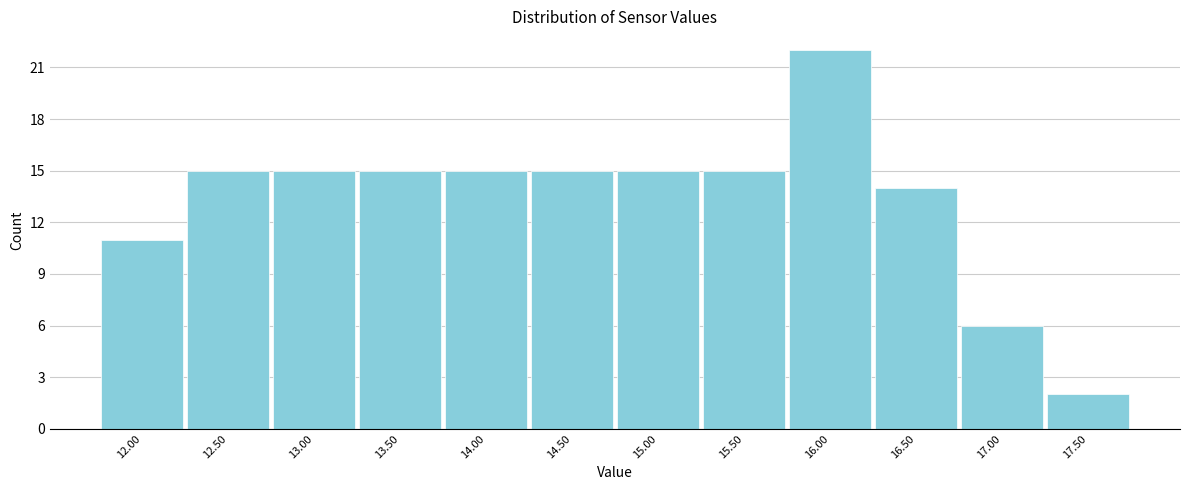

Reading left to right, list every bar in this chart as the range it spans on the x-axis followed by its height. The values are not printed on the chart, so give them approximately, as read against the axis.

11.75 to 12.25: 11
12.25 to 12.75: 15
12.75 to 13.25: 15
13.25 to 13.75: 15
13.75 to 14.25: 15
14.25 to 14.75: 15
14.75 to 15.25: 15
15.25 to 15.75: 15
15.75 to 16.25: 22
16.25 to 16.75: 14
16.75 to 17.25: 6
17.25 to 17.75: 2